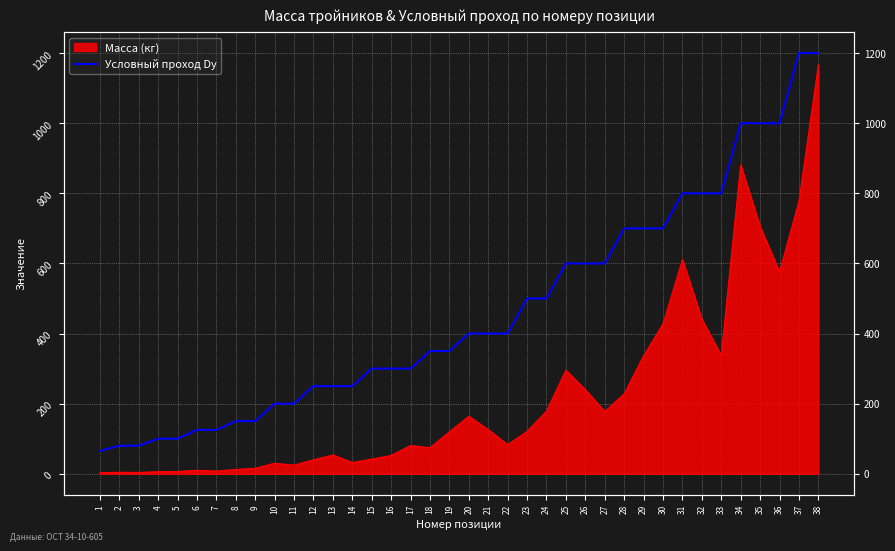

Reading left to right, extract all data points from this chart.

1=65	2=80	3=80	4=100	5=100	6=125	7=125	8=150	9=150	10=200	11=200	12=250	13=250	14=250	15=300	16=300	17=300	18=350	19=350	20=400	21=400	22=400	23=500	24=500	25=600	26=600	27=600	28=700	29=700	30=700	31=800	32=800	33=800	34=1000	35=1000	36=1000	37=1200	38=1200